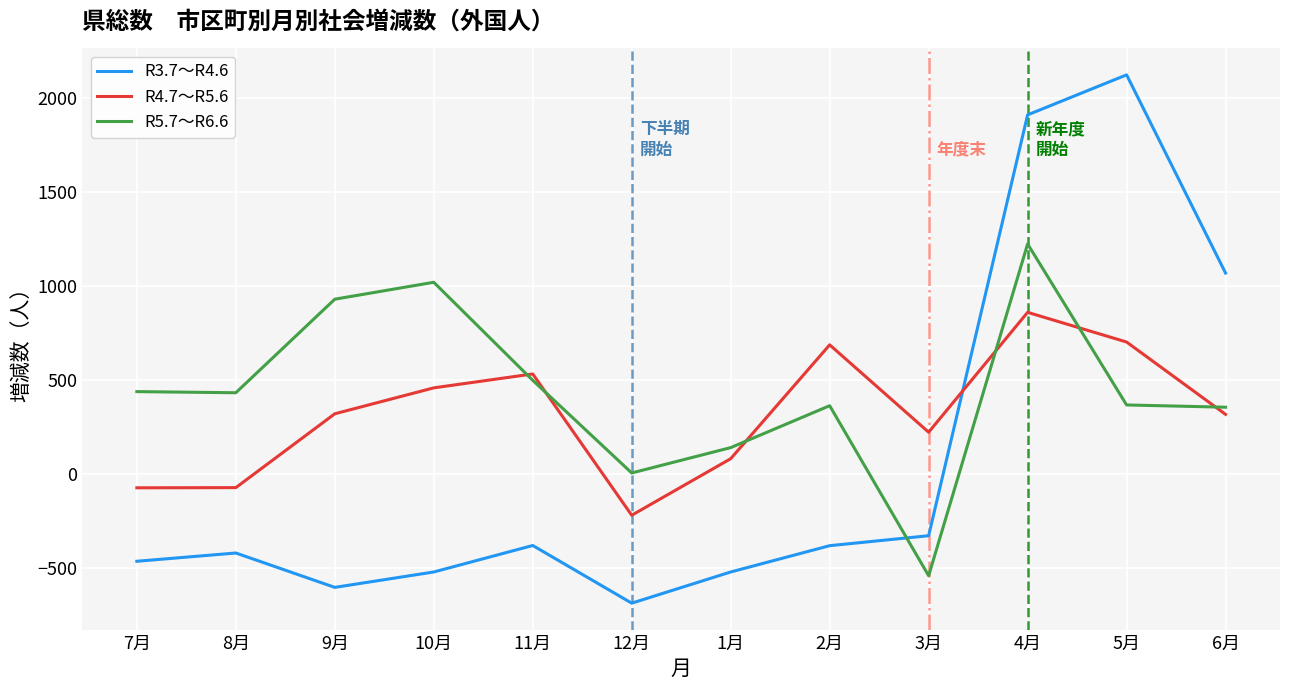

What is the sum of the R5.7～R6.6 values at 5月 and 9月?

1299